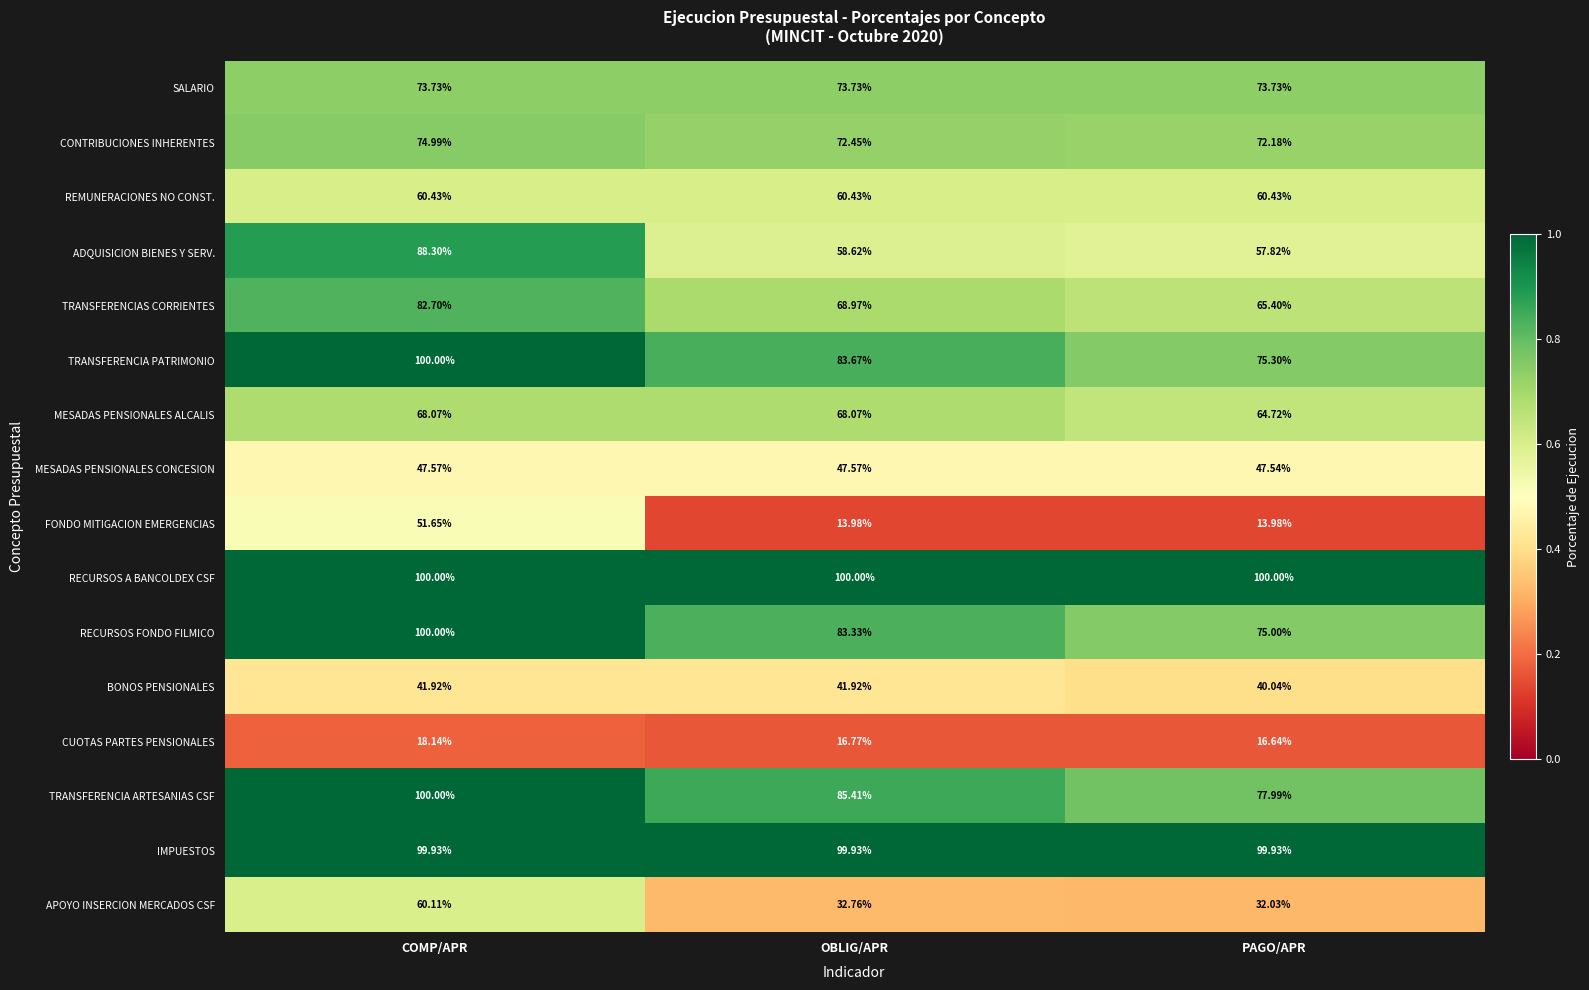

Where does the TRANSFERENCIA PATRIMONIO series first go above 83?

COMP/APR